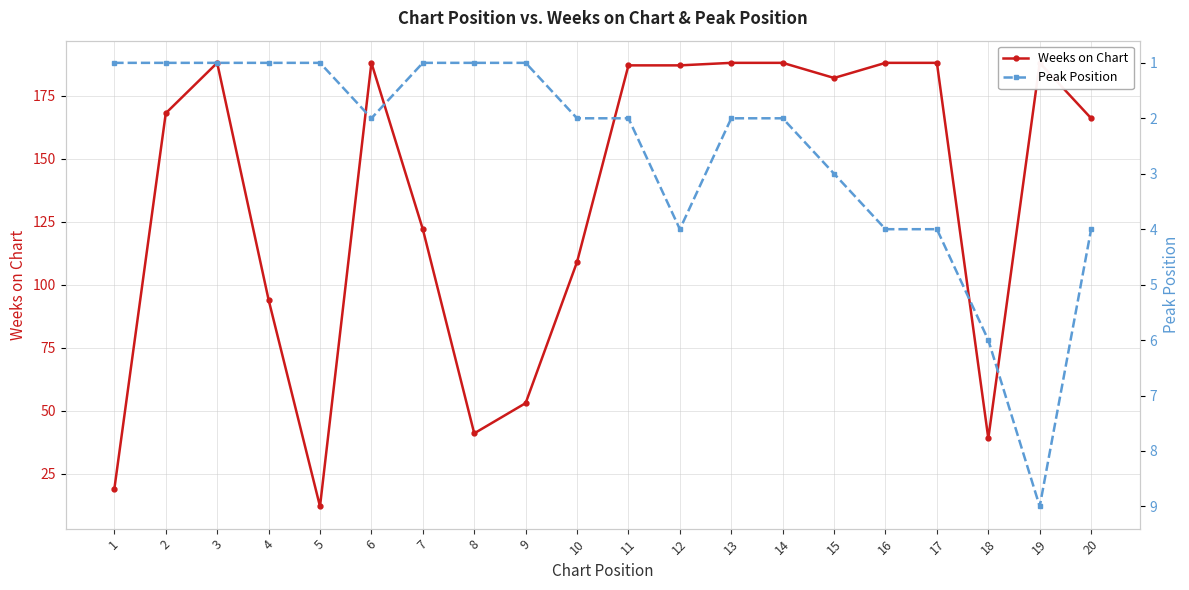

List the series in order of their peak value, highest first.

Weeks on Chart, Peak Position